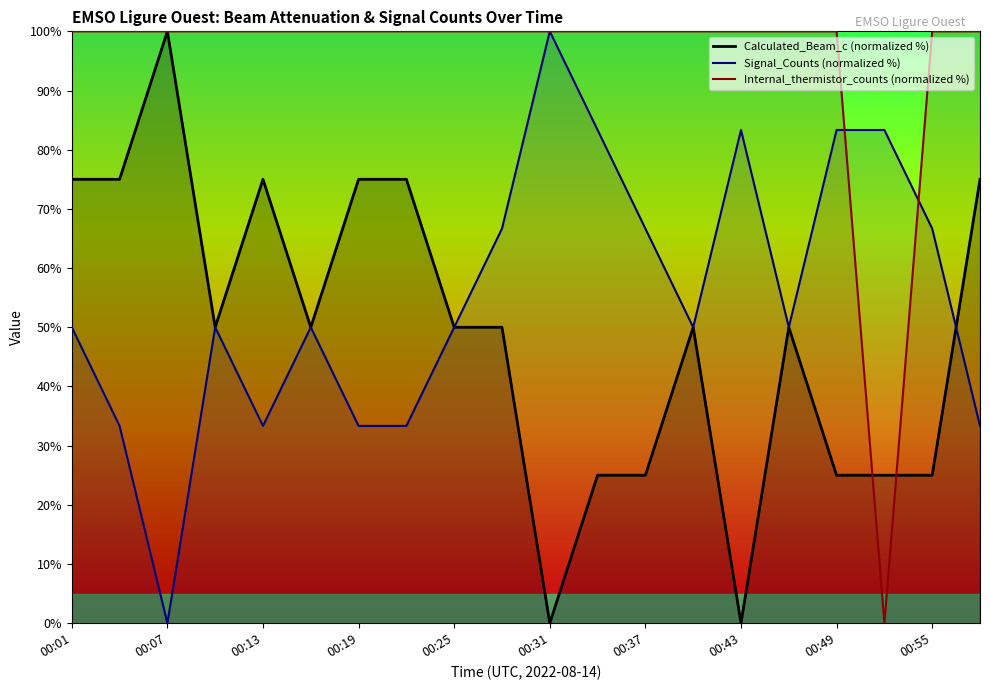

Is it true that Internal_thermistor_counts (normalized %) equals 156.4 at 00:55?

False